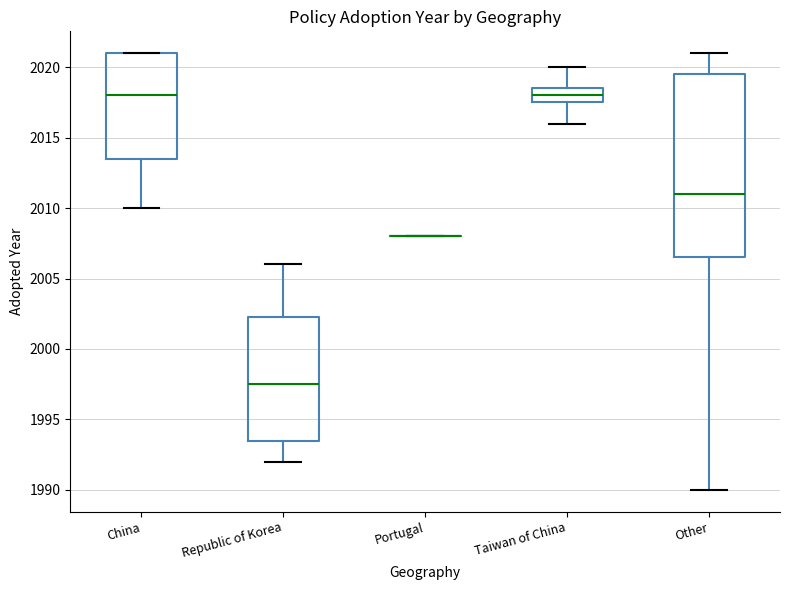

Where does the median line of the box for China sit on the y-axis? The values are not printed on the chart, so give them approximately, as read against the axis.

2018.0